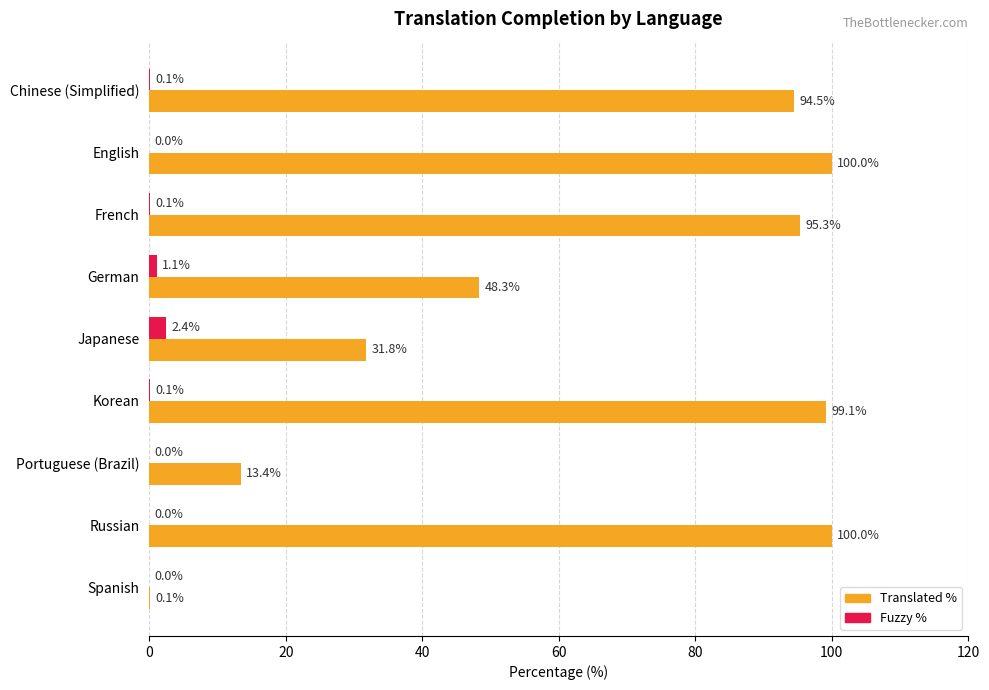

What is the maximum value shown in the chart?

100.0